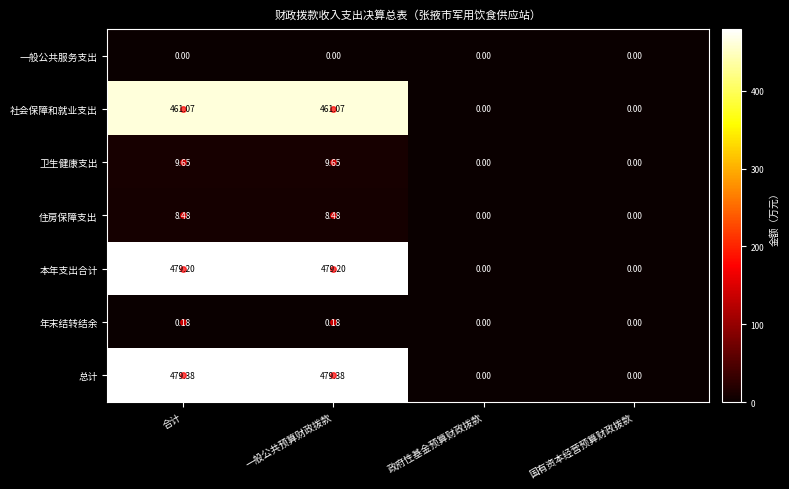

Rank the series by their maximum value, from highest to lowest.

总计, 本年支出合计, 社会保障和就业支出, 卫生健康支出, 住房保障支出, 年末结转结余, 一般公共服务支出